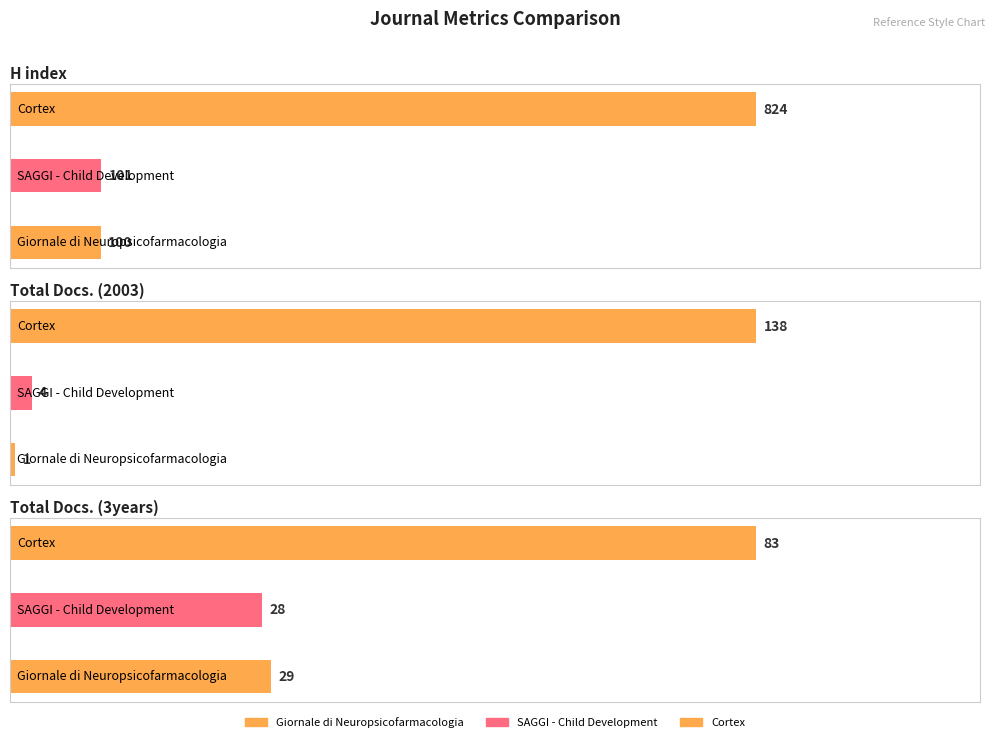

Rank the series by their maximum value, from highest to lowest.

H index, Total Docs. (2003), Total Docs. (3years)